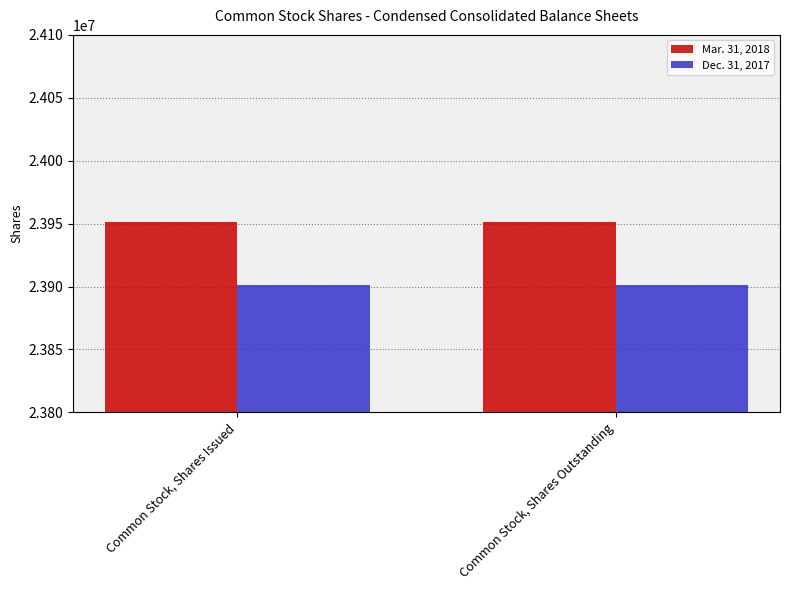

List the series in order of their overall mean, highest first.

Mar. 31, 2018, Dec. 31, 2017